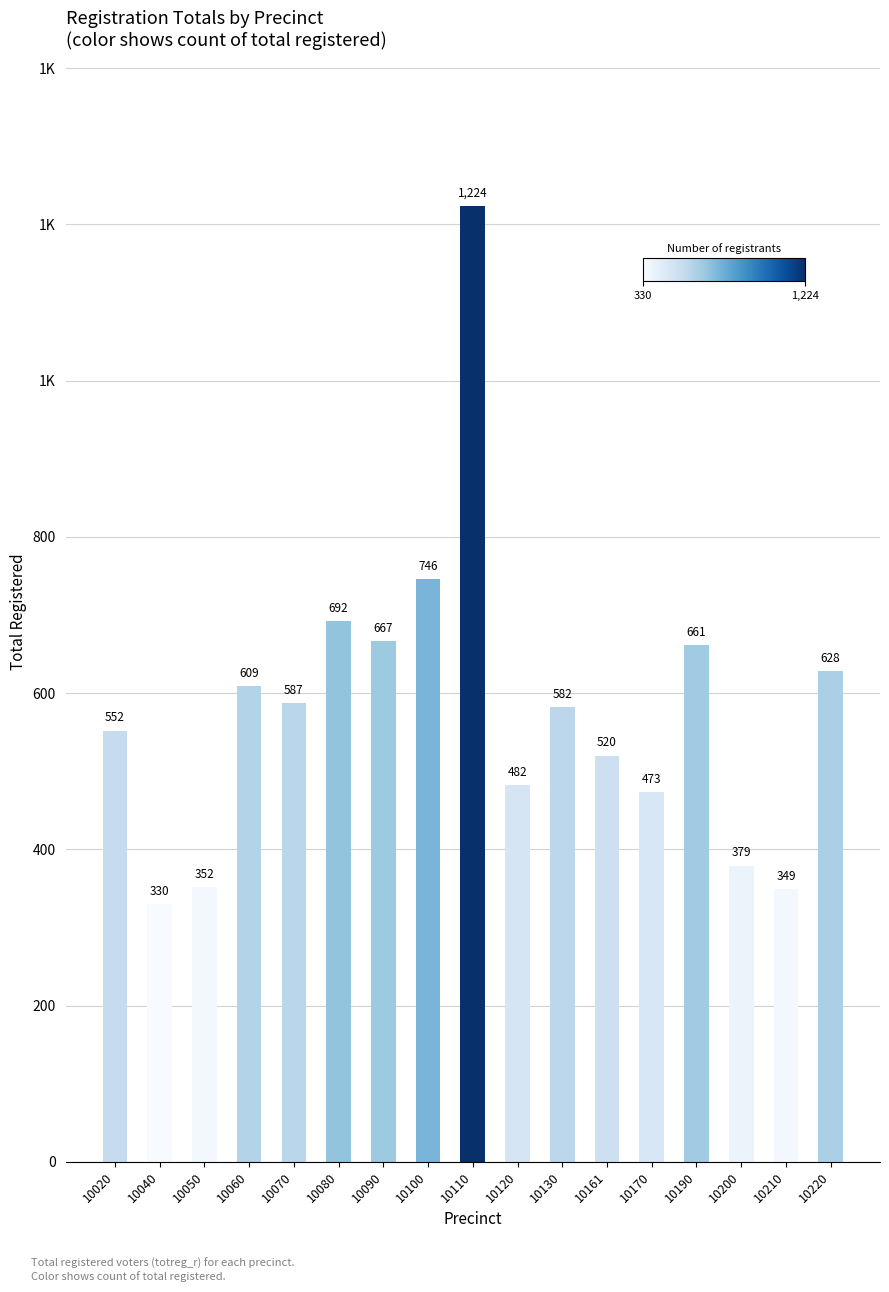

Reading left to right, list all the values displayed in this chart.

552	330	352	609	587	692	667	746	1224	482	582	520	473	661	379	349	628